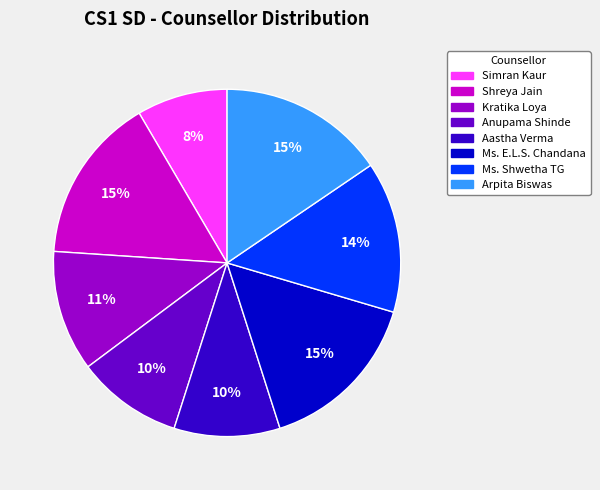

Is there a majority slice in this chart?

No